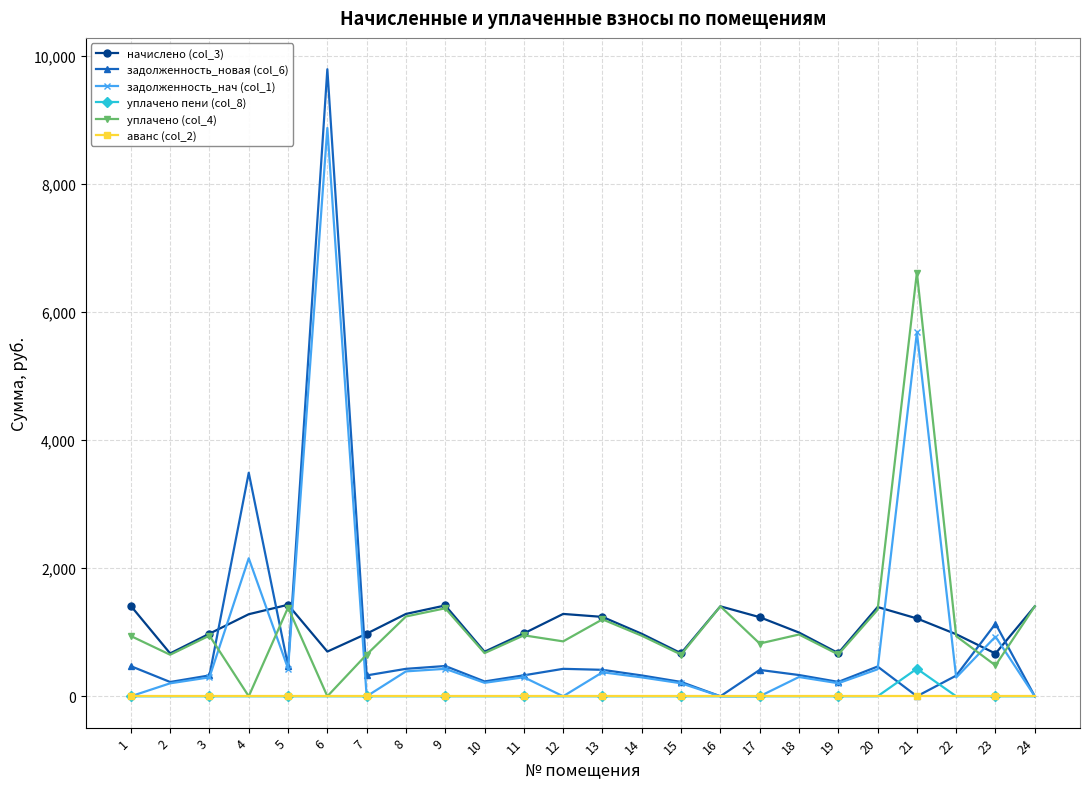

What is the spread (max minus min) of values at 3?

977.7